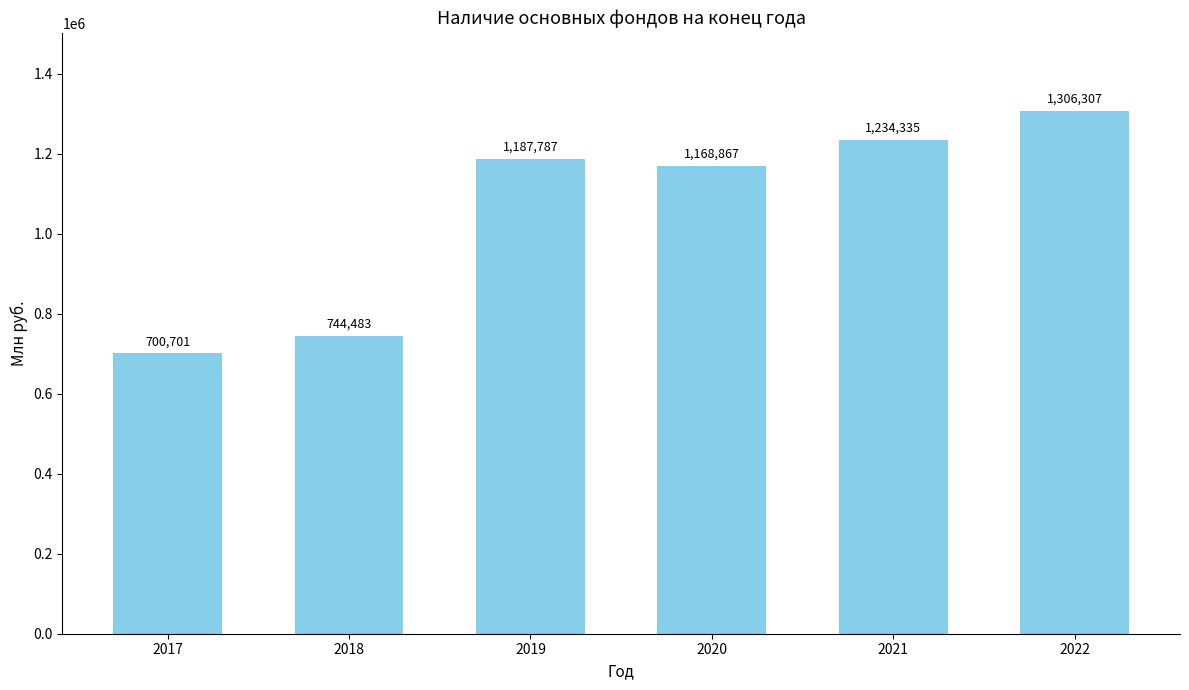

Count the number of data series in this chart.

1